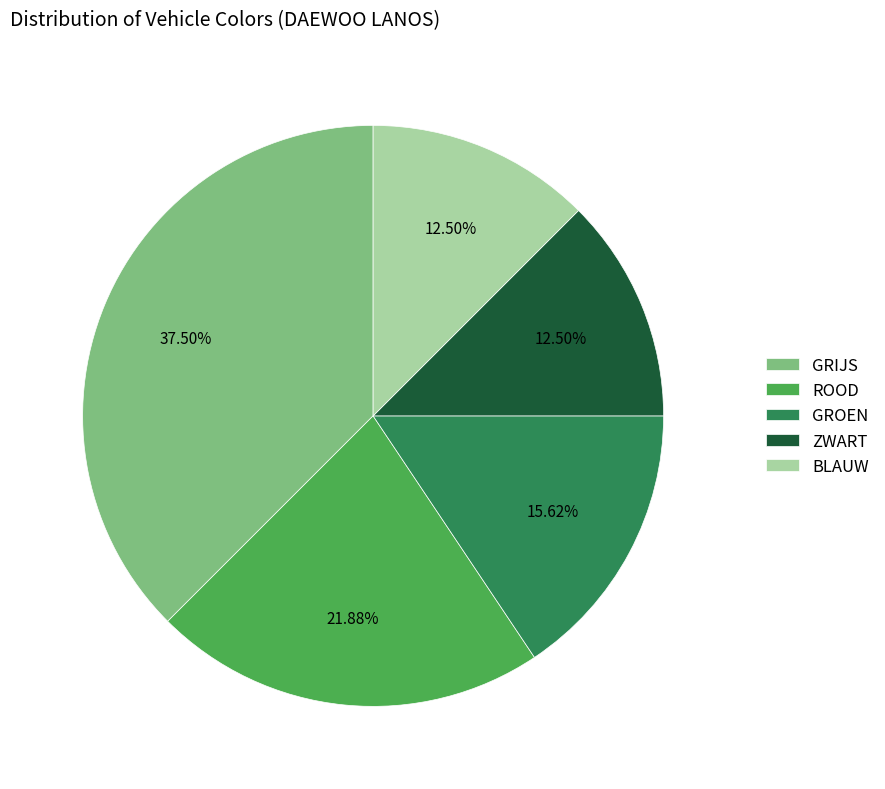

Which slice is the largest?

GRIJS